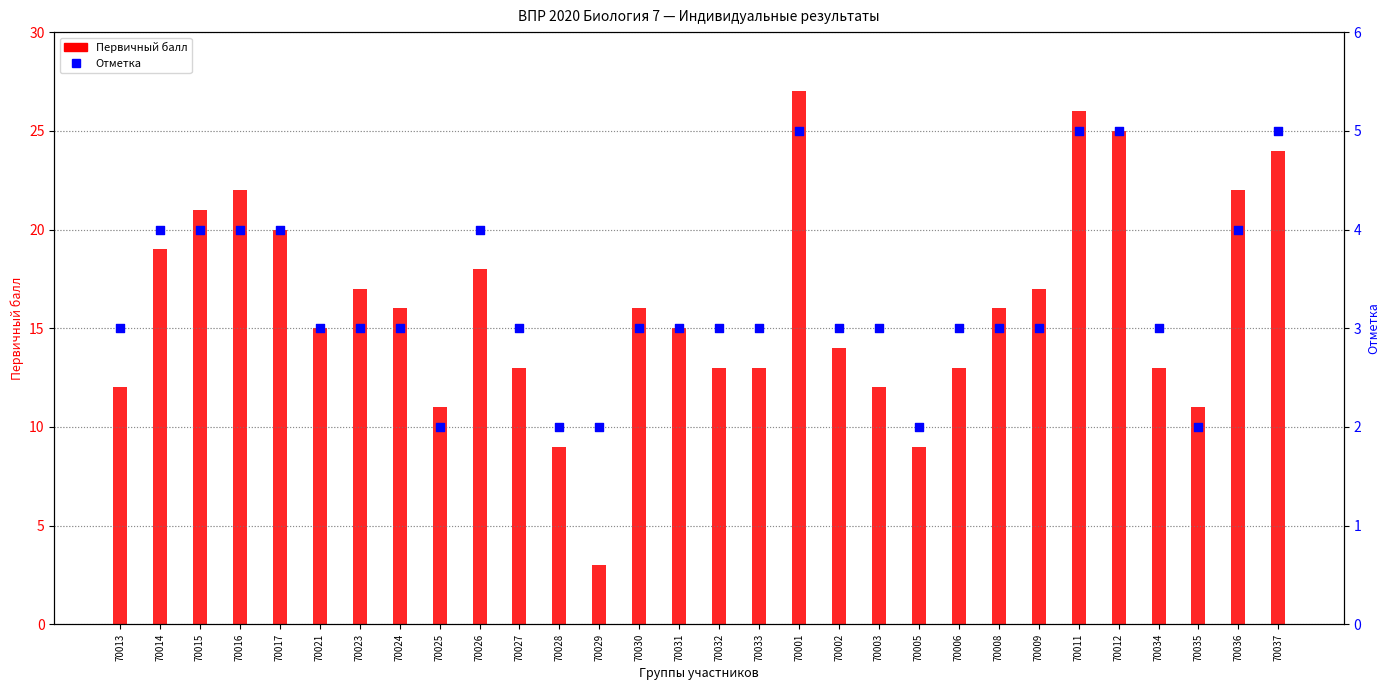

At how many categories does at least one series exceed 22?

4